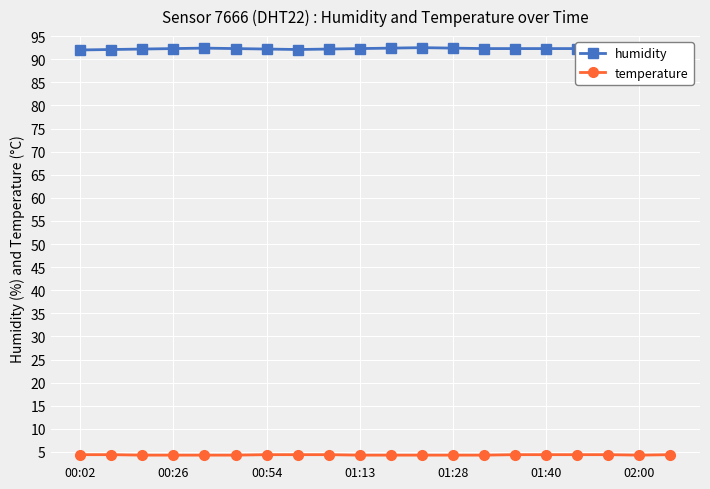

What is the maximum value for temperature?

4.4